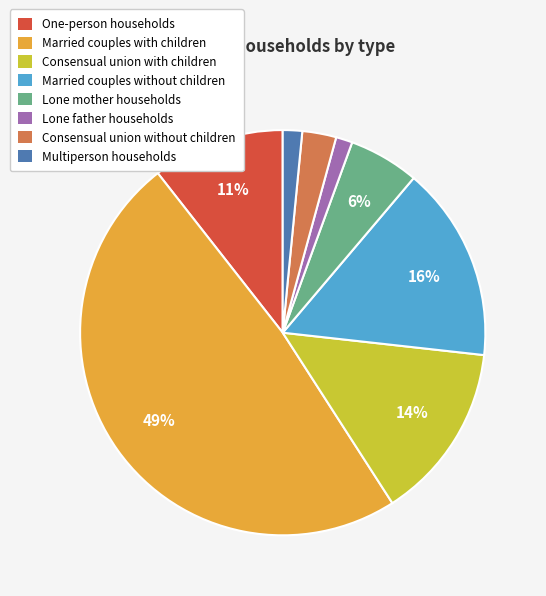

To the nearest percent, what is the difference between the largest and smallest slice percentages?

47%